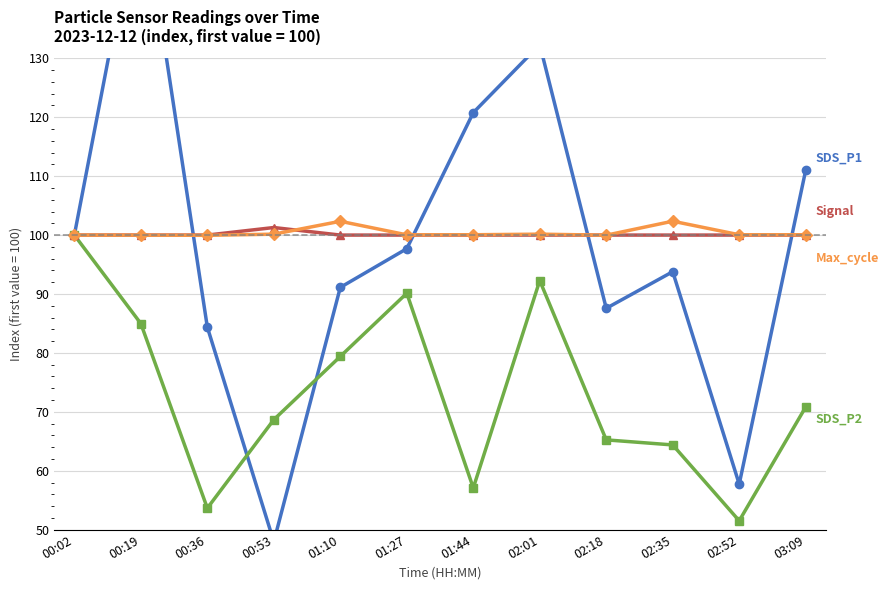

At which category does the chart reach its minimum across all series?

00:53